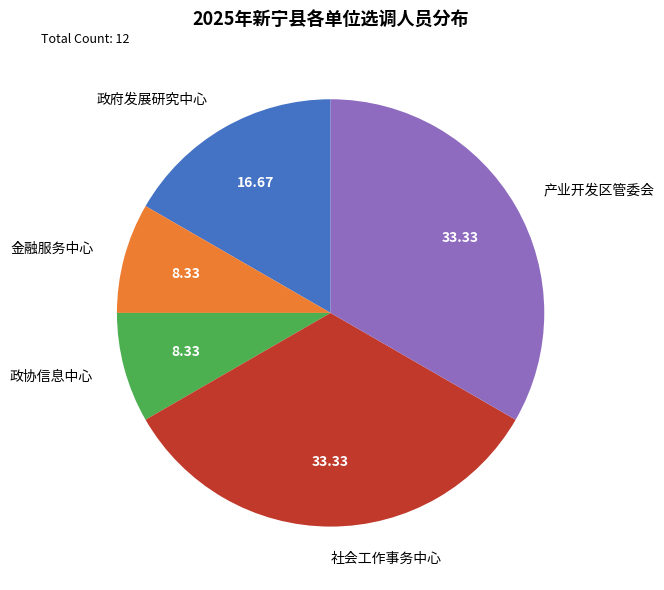

Is 政府发展研究中心 the majority of the pie?

No